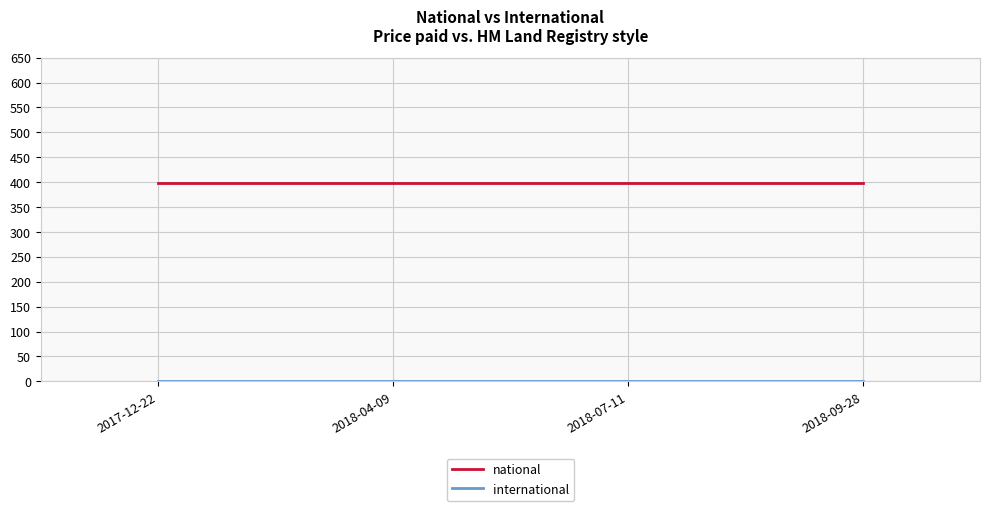

What is the maximum value shown in the chart?

399